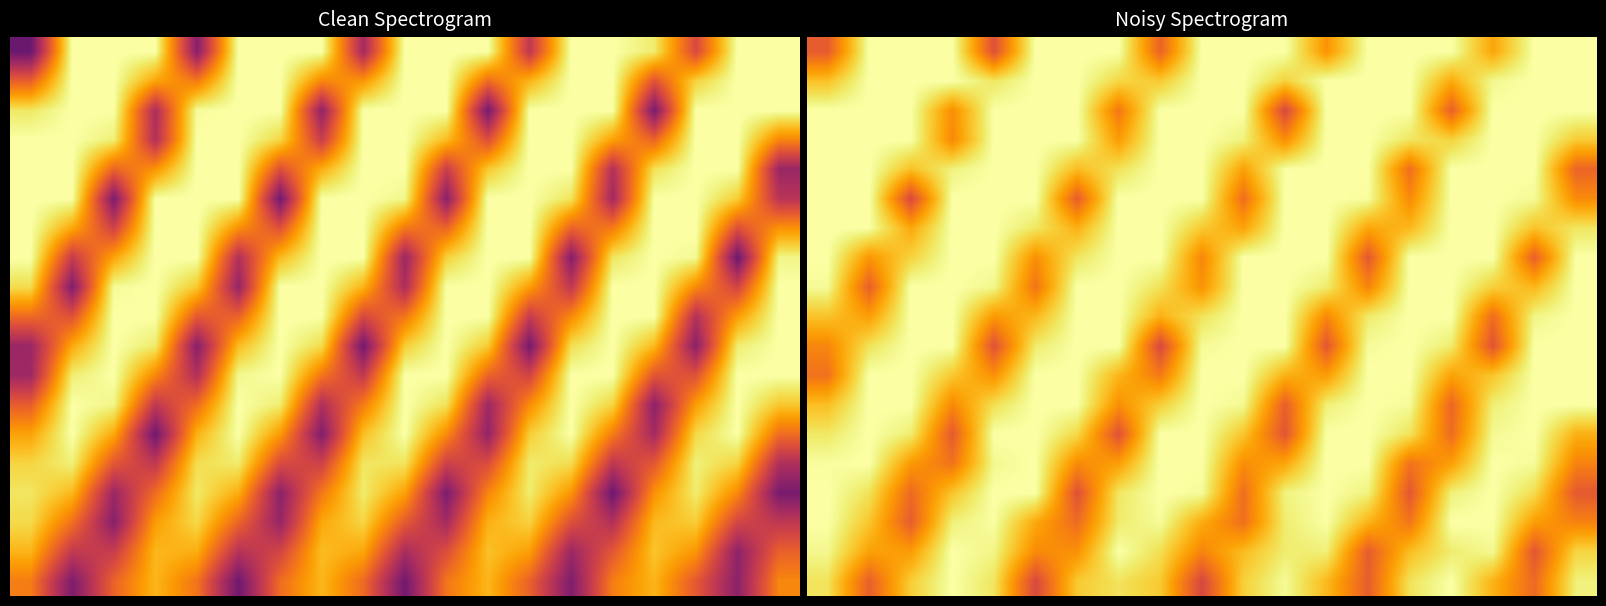

At how many categories does at least one series exceed 0?

19